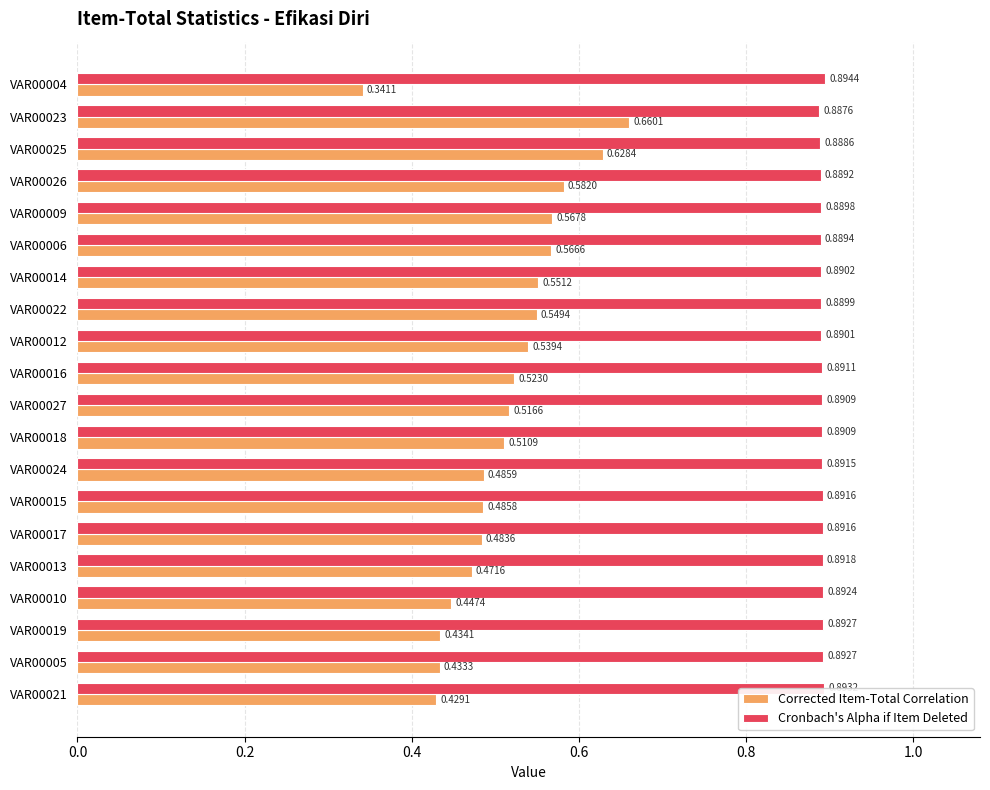

What is the sum of all Cronbach's Alpha if Item Deleted values?

17.8